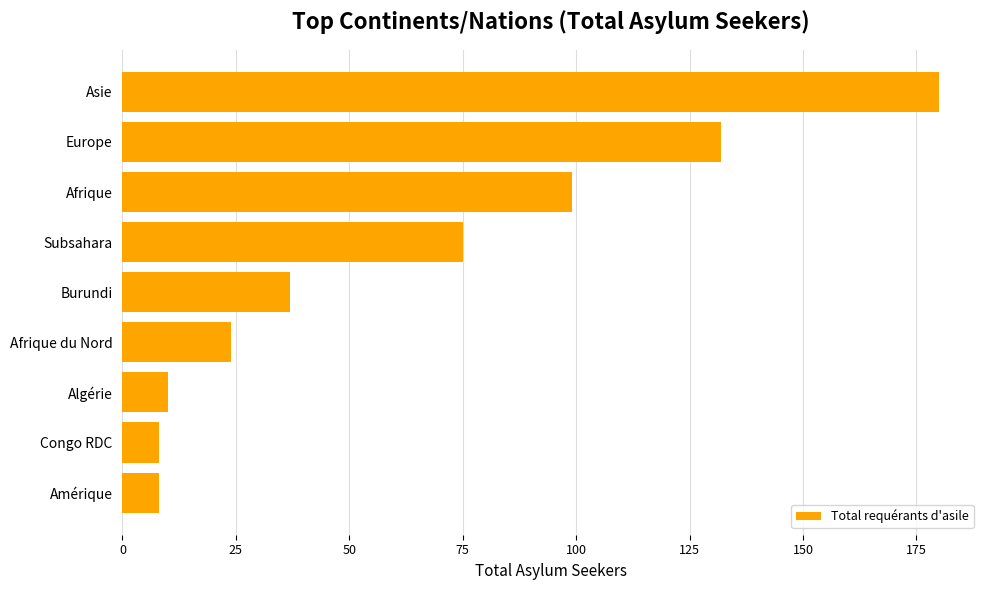

Are the bars grouped side by side (vs. stacked)?

No